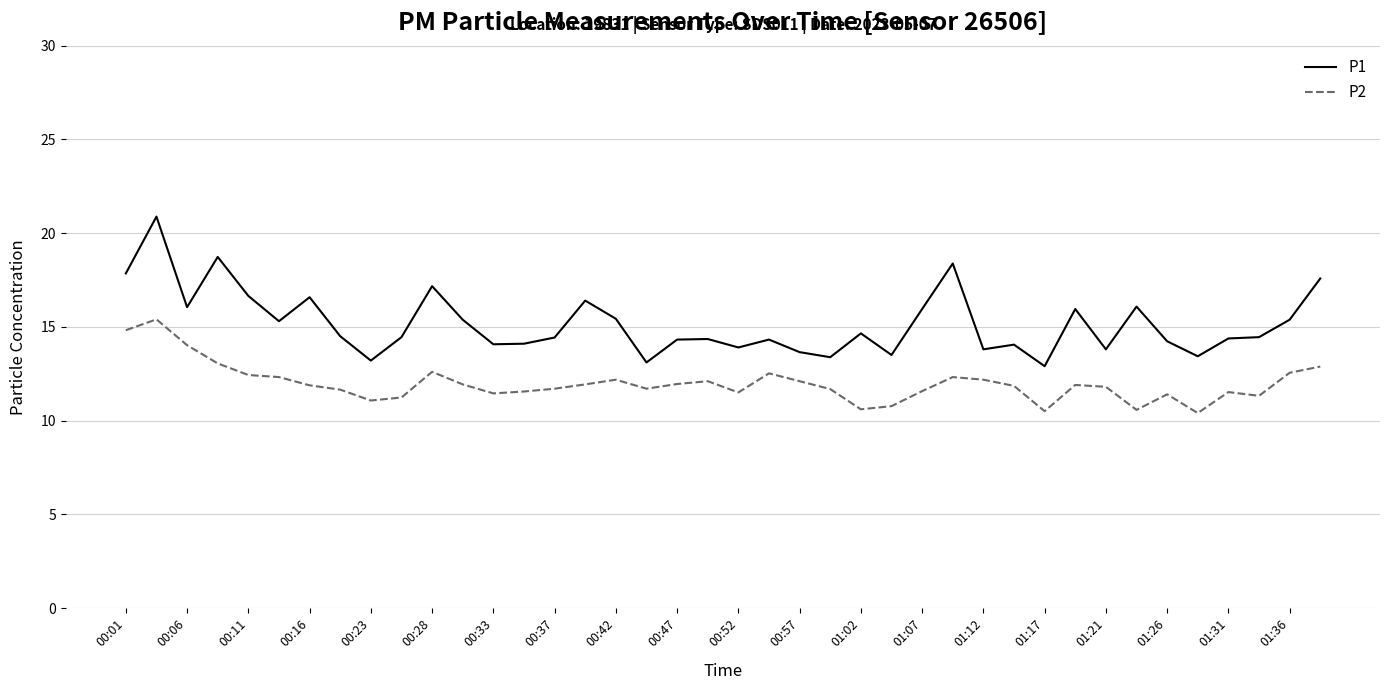

True or false: P2 and P1 cross at least once.

False